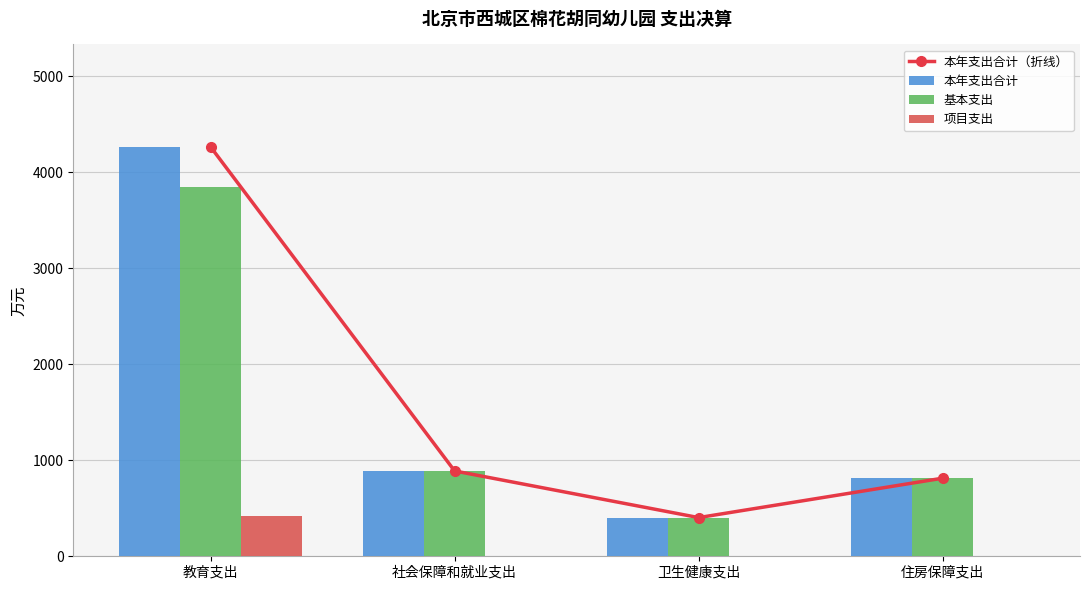

What is the sum of the 本年支出合计 values at 教育支出 and 卫生健康支出?

4669.5